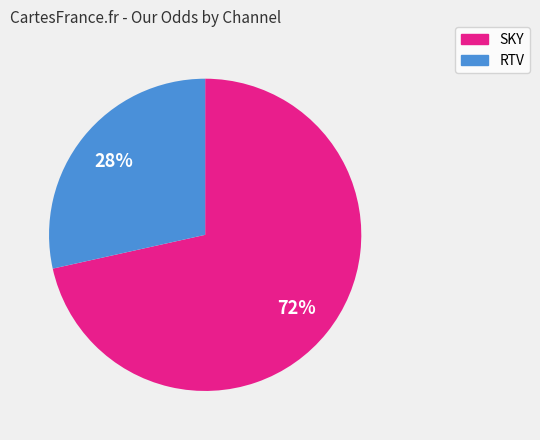

The SKY slice represents 72% of the pie. True or false?

True